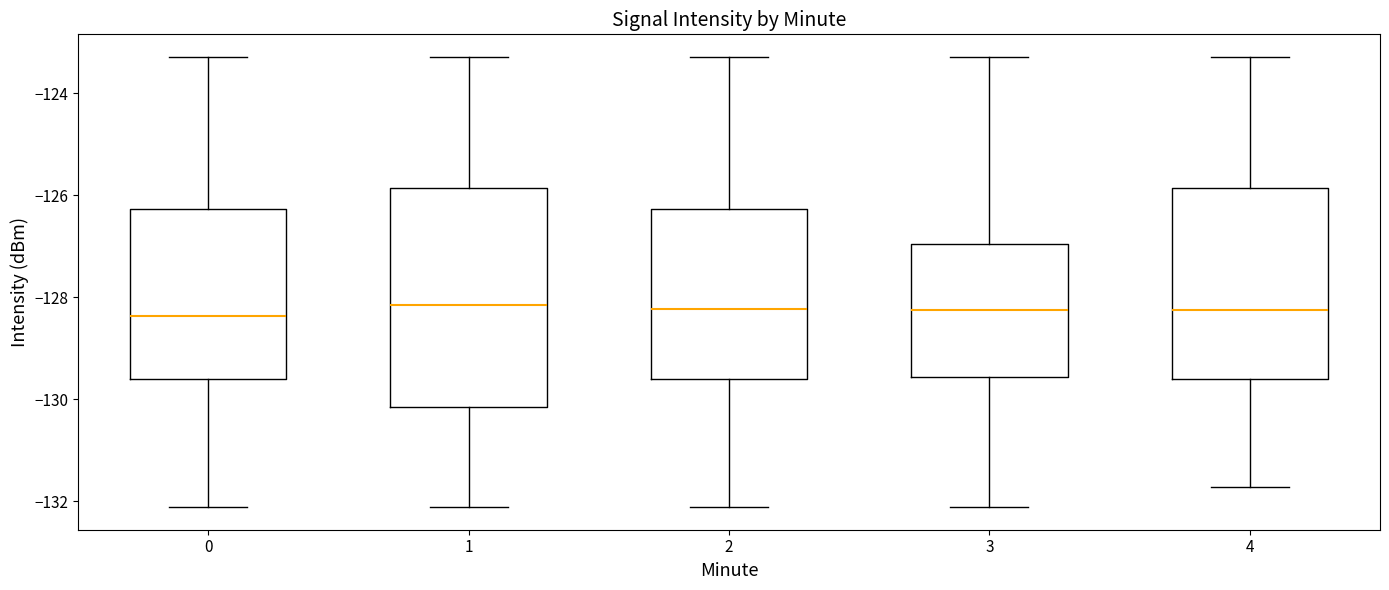

Reading left to right, read every box against the y-axis: the position of its median line, the range the box covers, and the ends of its whiskers. The values are not printed on the chart, so give them approximately, as read against the axis.

0: median -128.4, box -129.6 to -126.2, whiskers -132.2 to -123.2
1: median -128.2, box -130.2 to -125.8, whiskers -132.2 to -123.2
2: median -128.2, box -129.6 to -126.2, whiskers -132.2 to -123.2
3: median -128.2, box -129.6 to -127.0, whiskers -132.2 to -123.2
4: median -128.2, box -129.6 to -125.8, whiskers -131.8 to -123.2